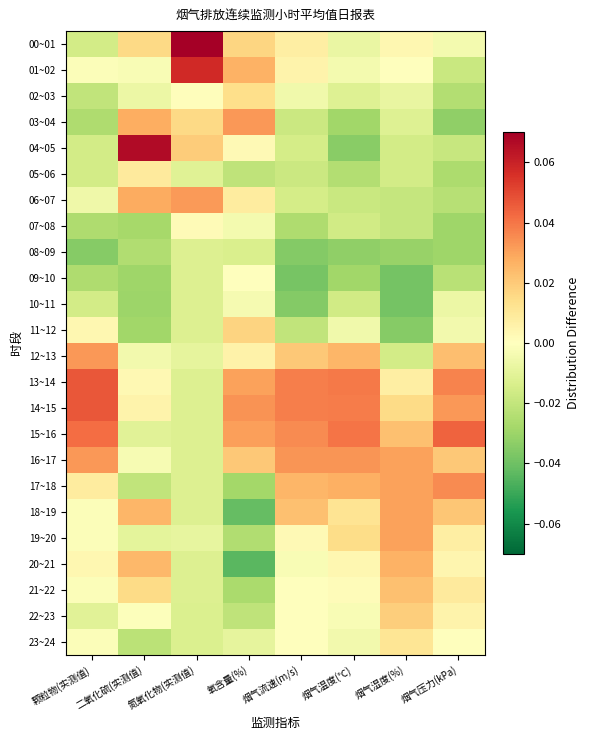

Reading left to right, list all the values displayed in this chart.

00~01: 颗粒物(实测值)=-0.0	二氧化硫(实测值)=0.0	氮氧化物(实测值)=0.1	氧含量(%)=0.0	烟气流速(m/s)=0.0	烟气温度(℃)=-0.0	烟气湿度(%)=0.0	烟气压力(kPa)=-0.0
01~02: 颗粒物(实测值)=-0.0	二氧化硫(实测值)=-0.0	氮氧化物(实测值)=0.1	氧含量(%)=0.0	烟气流速(m/s)=0.0	烟气温度(℃)=-0.0	烟气湿度(%)=-0.0	烟气压力(kPa)=-0.0
02~03: 颗粒物(实测值)=-0.0	二氧化硫(实测值)=-0.0	氮氧化物(实测值)=0.0	氧含量(%)=0.0	烟气流速(m/s)=-0.0	烟气温度(℃)=-0.0	烟气湿度(%)=-0.0	烟气压力(kPa)=-0.0
03~04: 颗粒物(实测值)=-0.0	二氧化硫(实测值)=0.0	氮氧化物(实测值)=0.0	氧含量(%)=0.0	烟气流速(m/s)=-0.0	烟气温度(℃)=-0.0	烟气湿度(%)=-0.0	烟气压力(kPa)=-0.0
04~05: 颗粒物(实测值)=-0.0	二氧化硫(实测值)=0.1	氮氧化物(实测值)=0.0	氧含量(%)=0.0	烟气流速(m/s)=-0.0	烟气温度(℃)=-0.0	烟气湿度(%)=-0.0	烟气压力(kPa)=-0.0
05~06: 颗粒物(实测值)=-0.0	二氧化硫(实测值)=0.0	氮氧化物(实测值)=-0.0	氧含量(%)=-0.0	烟气流速(m/s)=-0.0	烟气温度(℃)=-0.0	烟气湿度(%)=-0.0	烟气压力(kPa)=-0.0
06~07: 颗粒物(实测值)=-0.0	二氧化硫(实测值)=0.0	氮氧化物(实测值)=0.0	氧含量(%)=0.0	烟气流速(m/s)=-0.0	烟气温度(℃)=-0.0	烟气湿度(%)=-0.0	烟气压力(kPa)=-0.0
07~08: 颗粒物(实测值)=-0.0	二氧化硫(实测值)=-0.0	氮氧化物(实测值)=0.0	氧含量(%)=-0.0	烟气流速(m/s)=-0.0	烟气温度(℃)=-0.0	烟气湿度(%)=-0.0	烟气压力(kPa)=-0.0
08~09: 颗粒物(实测值)=-0.0	二氧化硫(实测值)=-0.0	氮氧化物(实测值)=-0.0	氧含量(%)=-0.0	烟气流速(m/s)=-0.0	烟气温度(℃)=-0.0	烟气湿度(%)=-0.0	烟气压力(kPa)=-0.0
09~10: 颗粒物(实测值)=-0.0	二氧化硫(实测值)=-0.0	氮氧化物(实测值)=-0.0	氧含量(%)=-0.0	烟气流速(m/s)=-0.0	烟气温度(℃)=-0.0	烟气湿度(%)=-0.0	烟气压力(kPa)=-0.0
10~11: 颗粒物(实测值)=-0.0	二氧化硫(实测值)=-0.0	氮氧化物(实测值)=-0.0	氧含量(%)=-0.0	烟气流速(m/s)=-0.0	烟气温度(℃)=-0.0	烟气湿度(%)=-0.0	烟气压力(kPa)=-0.0
11~12: 颗粒物(实测值)=0.0	二氧化硫(实测值)=-0.0	氮氧化物(实测值)=-0.0	氧含量(%)=0.0	烟气流速(m/s)=-0.0	烟气温度(℃)=-0.0	烟气湿度(%)=-0.0	烟气压力(kPa)=-0.0
12~13: 颗粒物(实测值)=0.0	二氧化硫(实测值)=-0.0	氮氧化物(实测值)=-0.0	氧含量(%)=0.0	烟气流速(m/s)=0.0	烟气温度(℃)=0.0	烟气湿度(%)=-0.0	烟气压力(kPa)=0.0
13~14: 颗粒物(实测值)=0.0	二氧化硫(实测值)=0.0	氮氧化物(实测值)=-0.0	氧含量(%)=0.0	烟气流速(m/s)=0.0	烟气温度(℃)=0.0	烟气湿度(%)=0.0	烟气压力(kPa)=0.0
14~15: 颗粒物(实测值)=0.0	二氧化硫(实测值)=0.0	氮氧化物(实测值)=-0.0	氧含量(%)=0.0	烟气流速(m/s)=0.0	烟气温度(℃)=0.0	烟气湿度(%)=0.0	烟气压力(kPa)=0.0
15~16: 颗粒物(实测值)=0.0	二氧化硫(实测值)=-0.0	氮氧化物(实测值)=-0.0	氧含量(%)=0.0	烟气流速(m/s)=0.0	烟气温度(℃)=0.0	烟气湿度(%)=0.0	烟气压力(kPa)=0.0
16~17: 颗粒物(实测值)=0.0	二氧化硫(实测值)=-0.0	氮氧化物(实测值)=-0.0	氧含量(%)=0.0	烟气流速(m/s)=0.0	烟气温度(℃)=0.0	烟气湿度(%)=0.0	烟气压力(kPa)=0.0
17~18: 颗粒物(实测值)=0.0	二氧化硫(实测值)=-0.0	氮氧化物(实测值)=-0.0	氧含量(%)=-0.0	烟气流速(m/s)=0.0	烟气温度(℃)=0.0	烟气湿度(%)=0.0	烟气压力(kPa)=0.0
18~19: 颗粒物(实测值)=-0.0	二氧化硫(实测值)=0.0	氮氧化物(实测值)=-0.0	氧含量(%)=-0.0	烟气流速(m/s)=0.0	烟气温度(℃)=0.0	烟气湿度(%)=0.0	烟气压力(kPa)=0.0
19~20: 颗粒物(实测值)=-0.0	二氧化硫(实测值)=-0.0	氮氧化物(实测值)=-0.0	氧含量(%)=-0.0	烟气流速(m/s)=0.0	烟气温度(℃)=0.0	烟气湿度(%)=0.0	烟气压力(kPa)=0.0
20~21: 颗粒物(实测值)=0.0	二氧化硫(实测值)=0.0	氮氧化物(实测值)=-0.0	氧含量(%)=-0.0	烟气流速(m/s)=-0.0	烟气温度(℃)=0.0	烟气湿度(%)=0.0	烟气压力(kPa)=0.0
21~22: 颗粒物(实测值)=-0.0	二氧化硫(实测值)=0.0	氮氧化物(实测值)=-0.0	氧含量(%)=-0.0	烟气流速(m/s)=0.0	烟气温度(℃)=0.0	烟气湿度(%)=0.0	烟气压力(kPa)=0.0
22~23: 颗粒物(实测值)=-0.0	二氧化硫(实测值)=-0.0	氮氧化物(实测值)=-0.0	氧含量(%)=-0.0	烟气流速(m/s)=0.0	烟气温度(℃)=-0.0	烟气湿度(%)=0.0	烟气压力(kPa)=0.0
23~24: 颗粒物(实测值)=-0.0	二氧化硫(实测值)=-0.0	氮氧化物(实测值)=-0.0	氧含量(%)=-0.0	烟气流速(m/s)=0.0	烟气温度(℃)=-0.0	烟气湿度(%)=0.0	烟气压力(kPa)=0.0